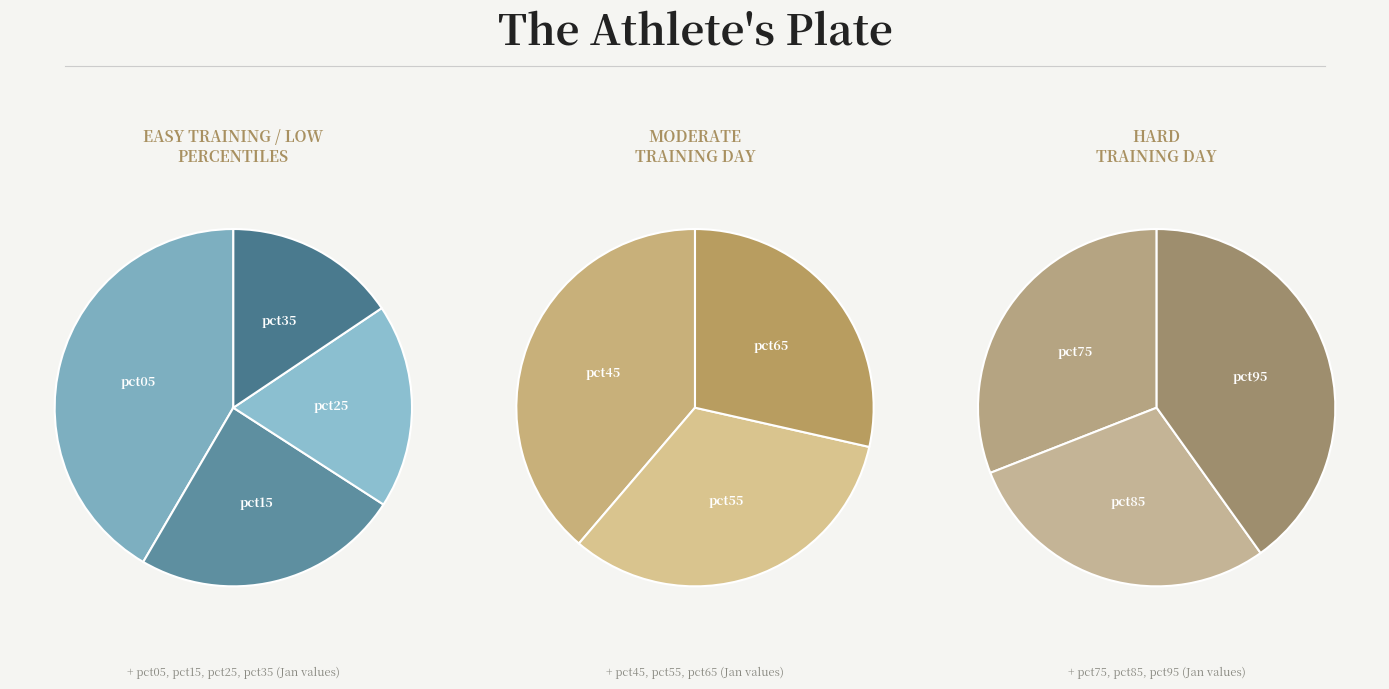

Rank the categories by value from lowest to highest.

pct85, pct75, pct65, pct55, pct95, pct45, pct35, pct25, pct15, pct05